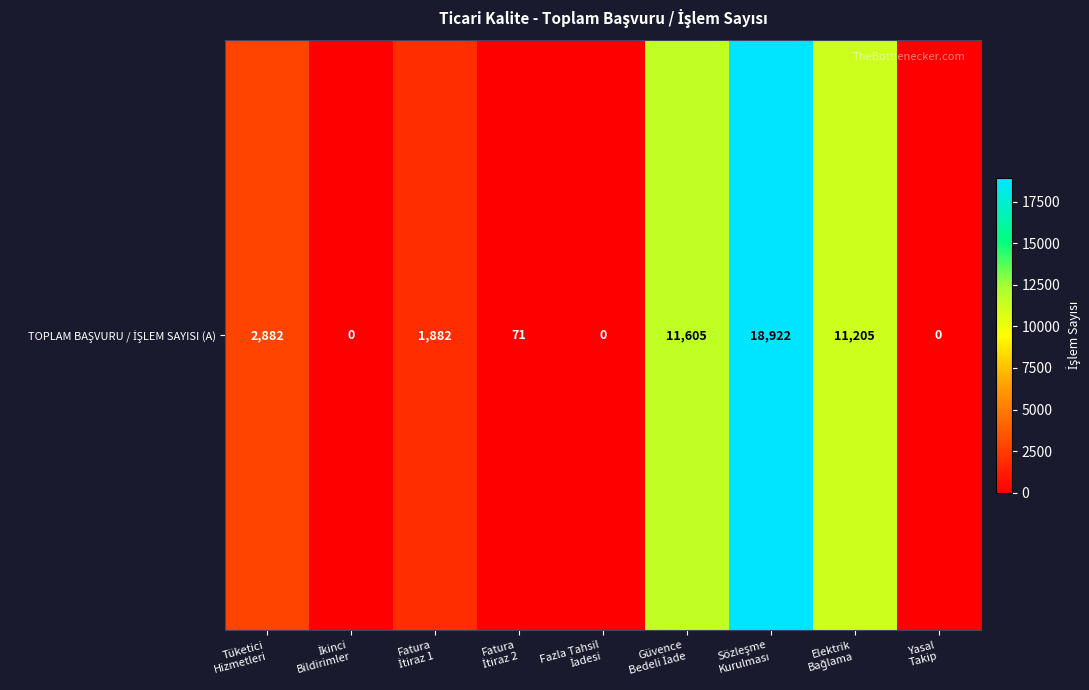

What is the average value?

5174